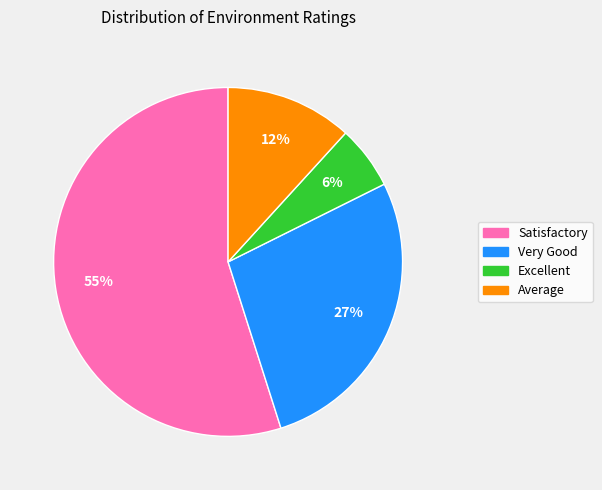

Count the number of slices in the pie.

4